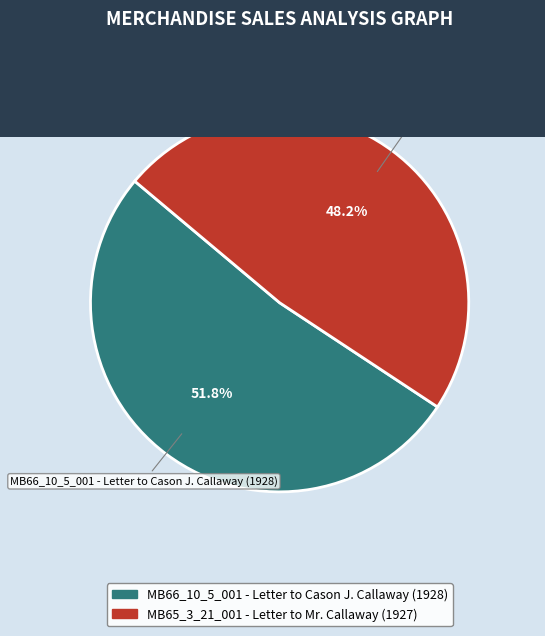

What is the total percentage of MB66_10_5_001 - Letter to Cason J. Callaway (1928) and MB65_3_21_001 - Letter to Mr. Callaway (1927)?

100.0%